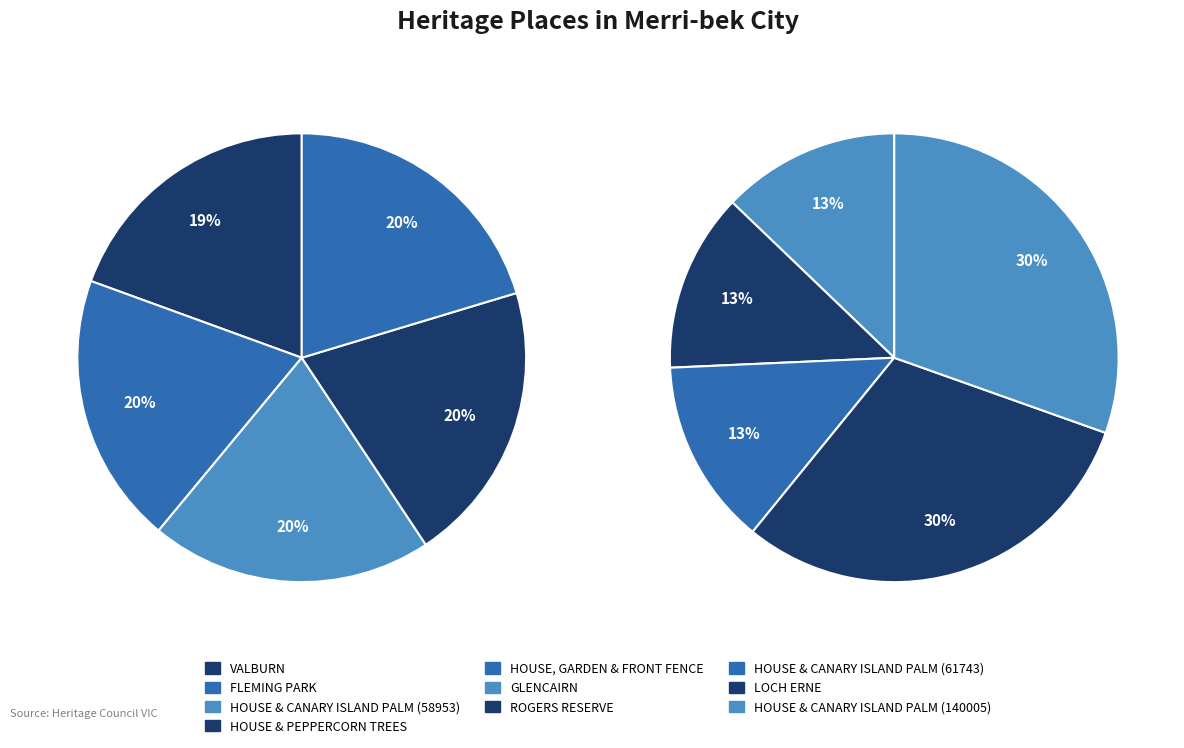

Is it true that VALBURN is 18% of the pie?

False